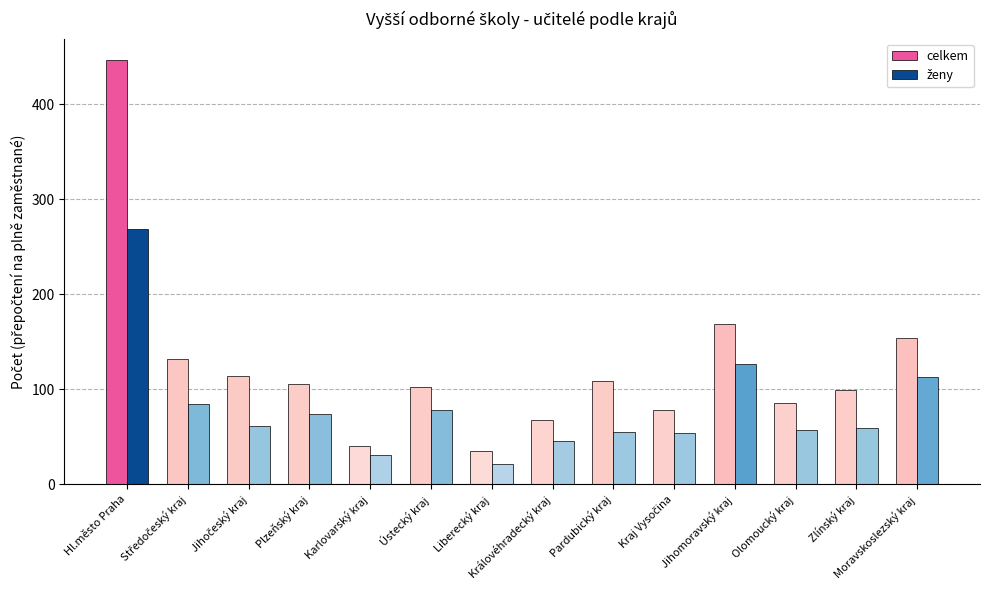

What is the difference between the second highest and minimum values in the celkem series?

134.1